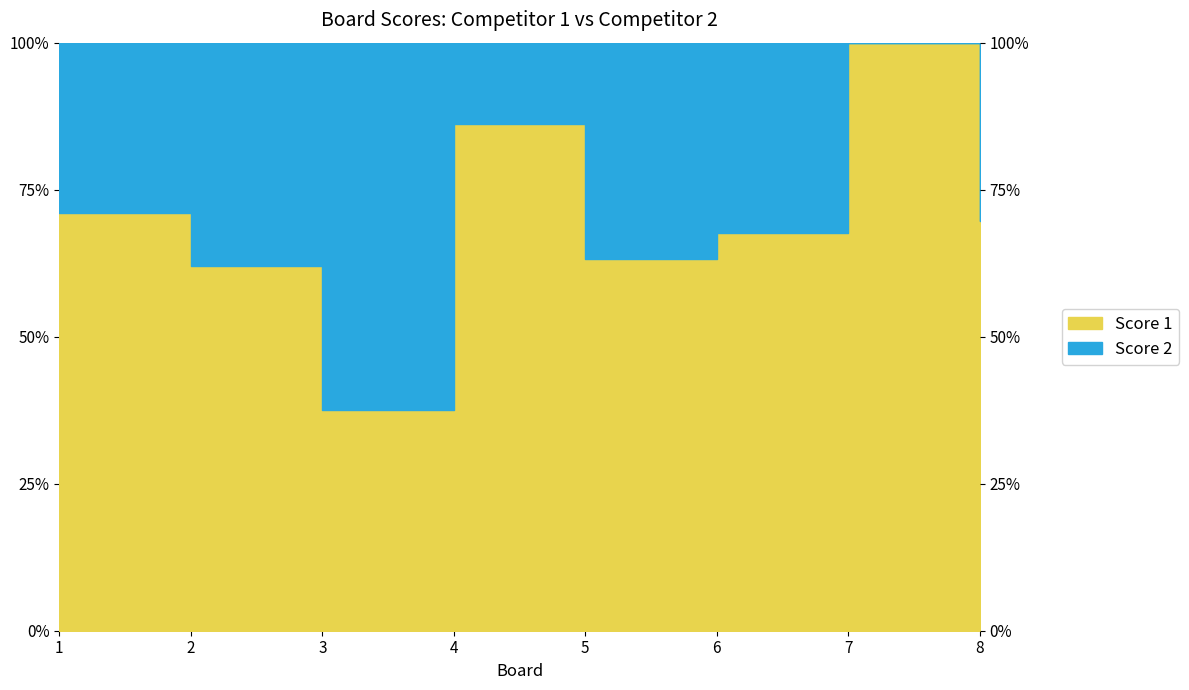

List the labels in order of value, largest first.

7, 4, 1, 8, 6, 5, 2, 3